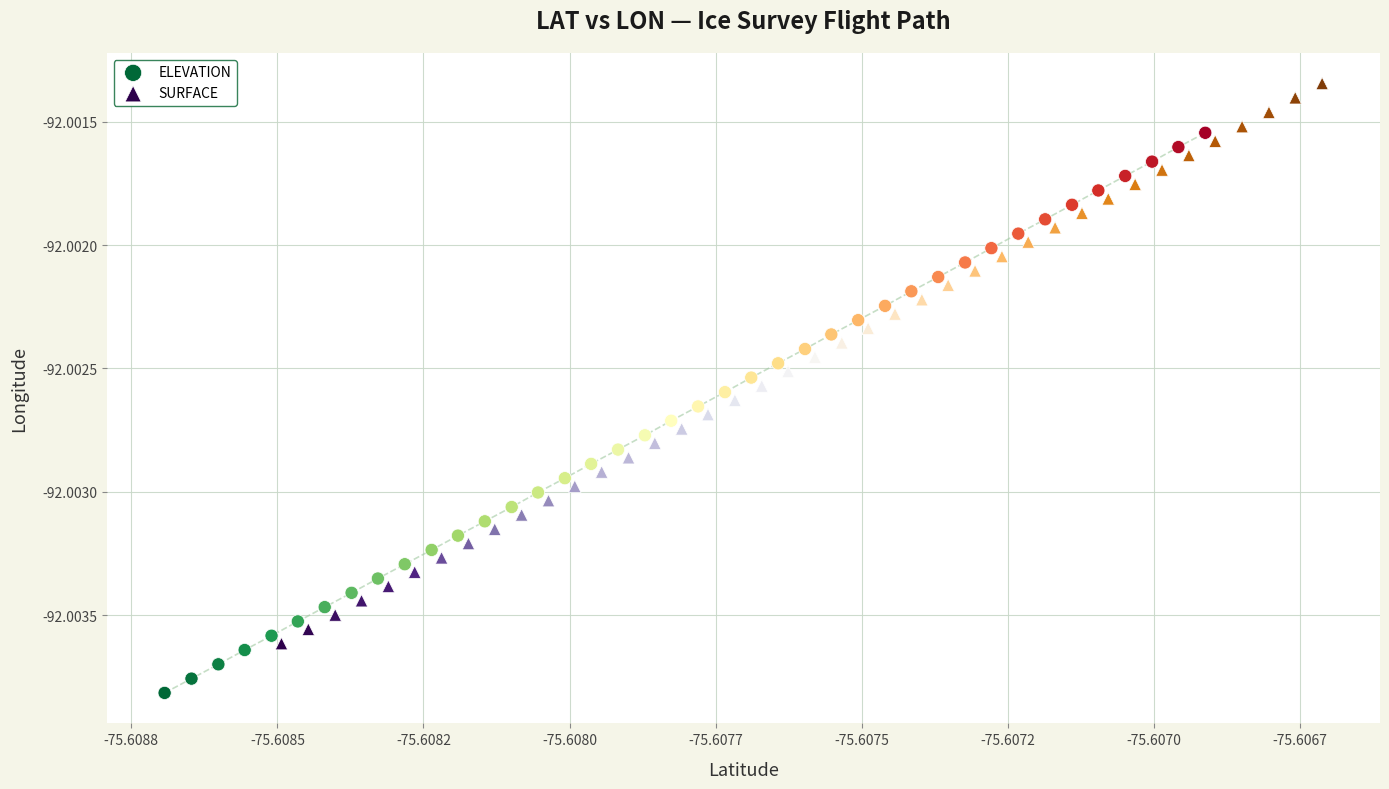

Which series contains the lowest Y value?

ELEVATION